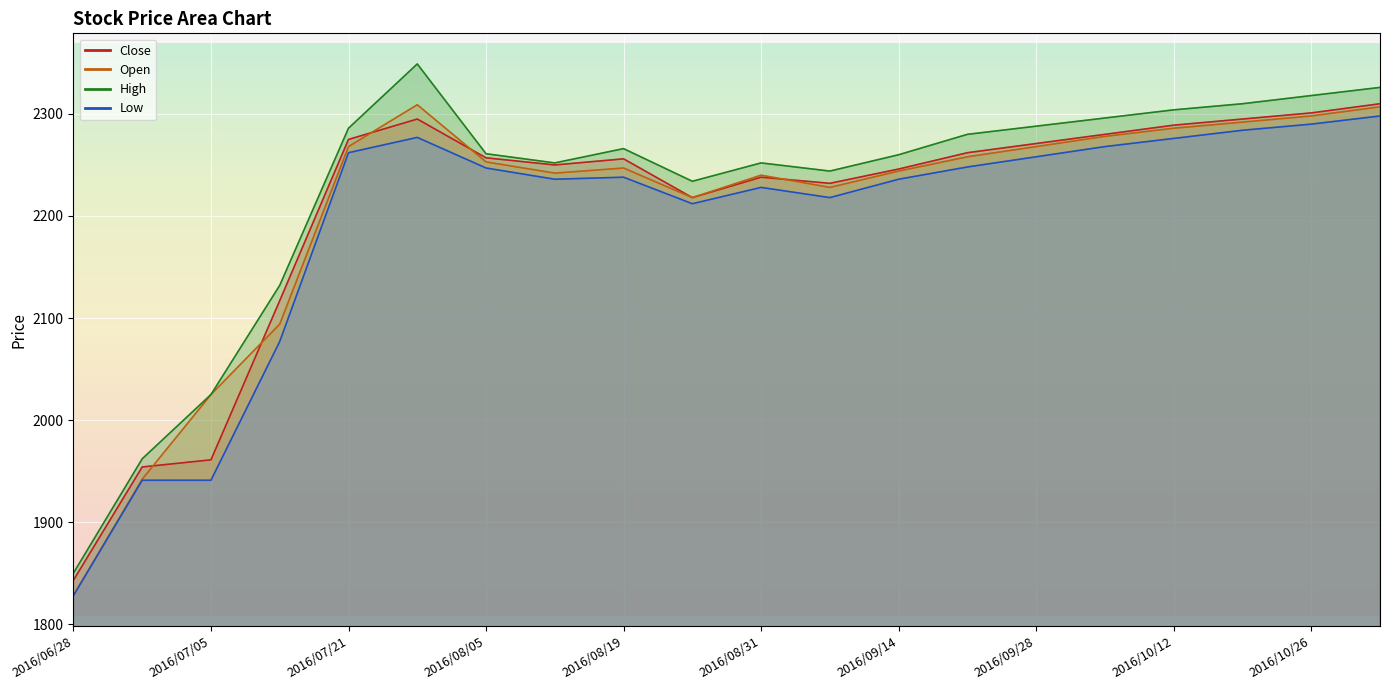

Is it true that High equals 1215 at 2016/08/19?

False